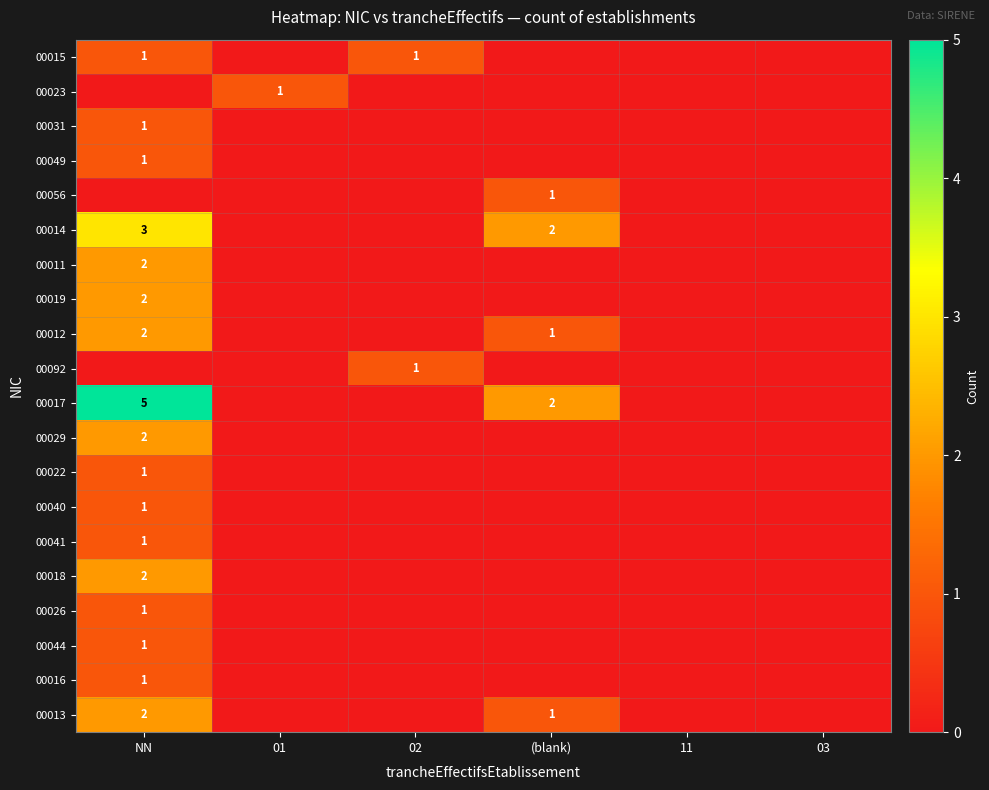

Is it true that 00013 equals 1 at NN?

False